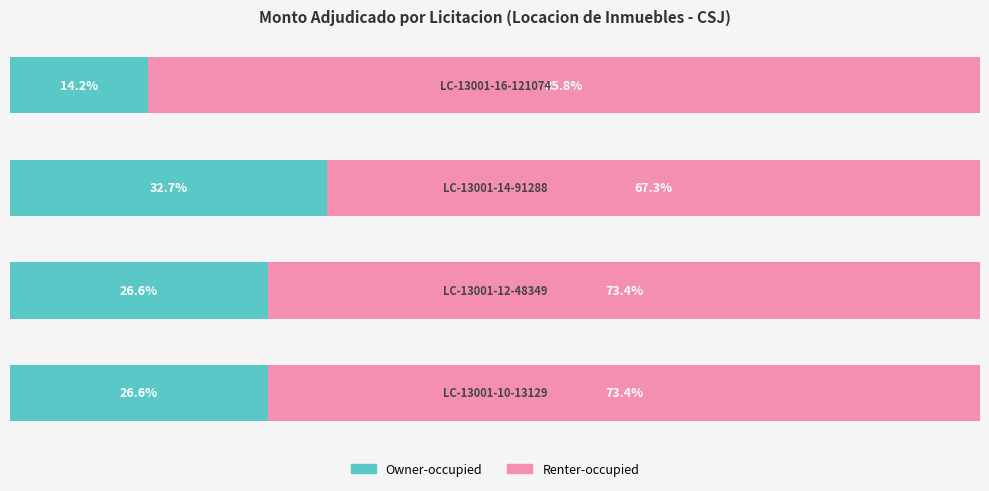

What are all the series names shown in the legend?

Owner-occupied, Renter-occupied